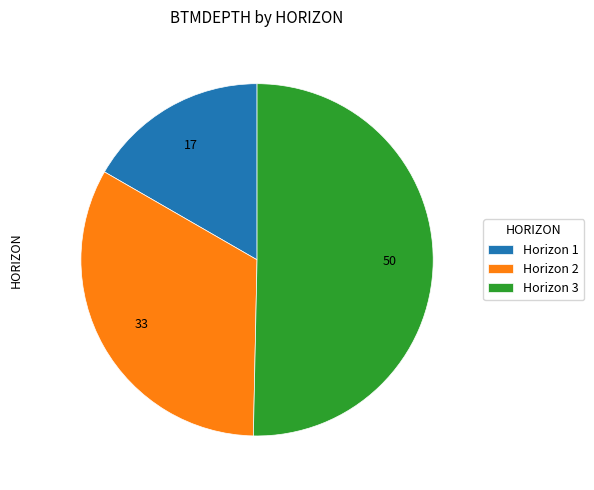

Between Horizon 1 and Horizon 3, which is larger?

Horizon 3